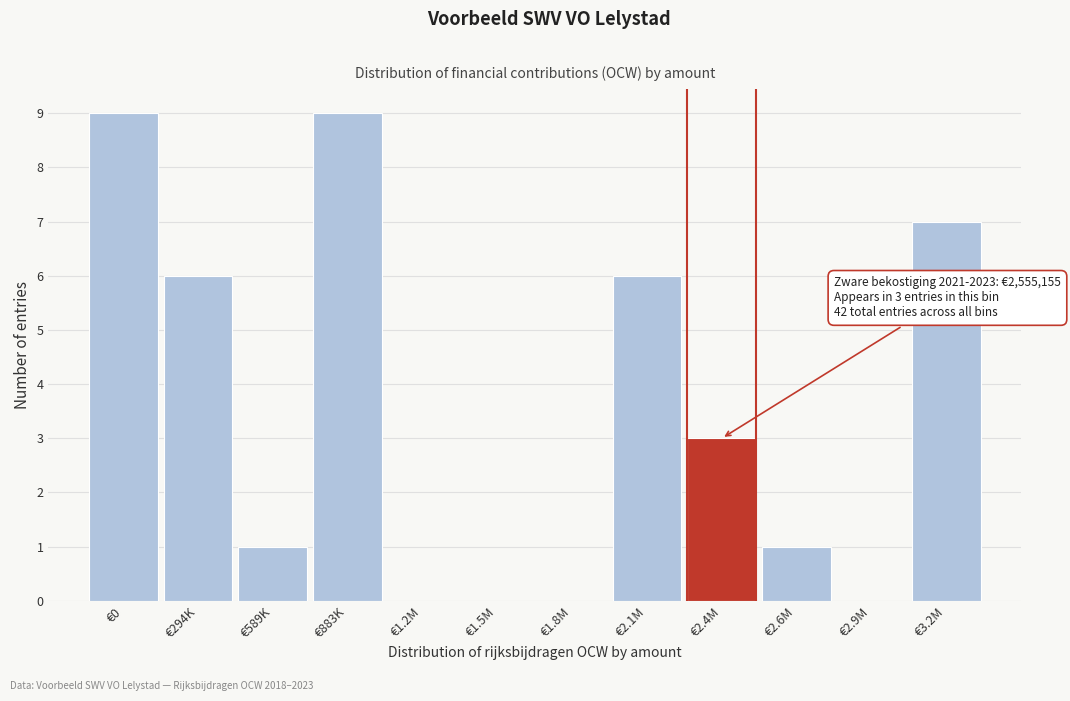

Reading right to left, what are all the values shown in this chart?

€3.2M=7	€2.9M=0	€2.6M=1	€2.4M=3	€2.1M=6	€1.8M=0	€1.5M=0	€1.2M=0	€883K=9	€589K=1	€294K=6	€0=9